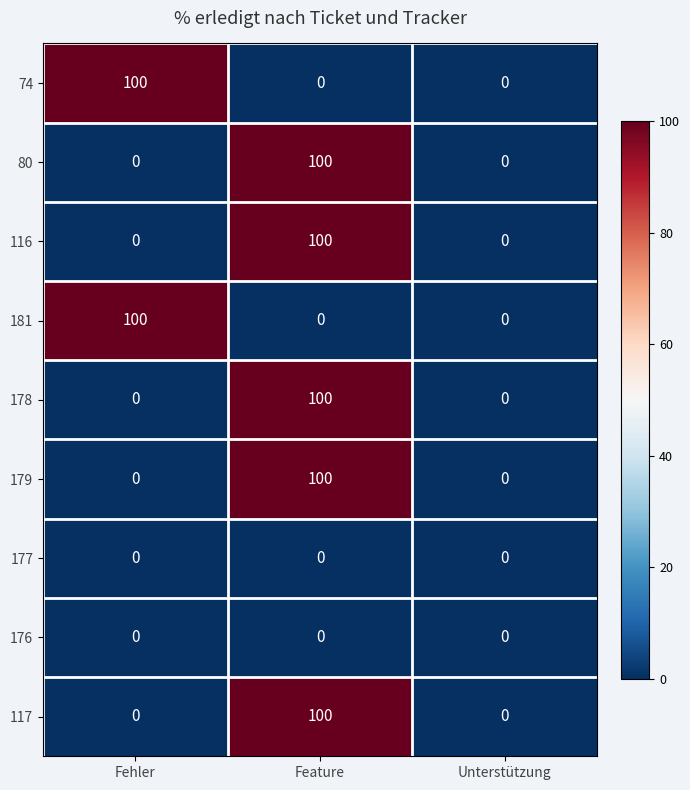

Is it true that 177 equals 0 at Feature?

True